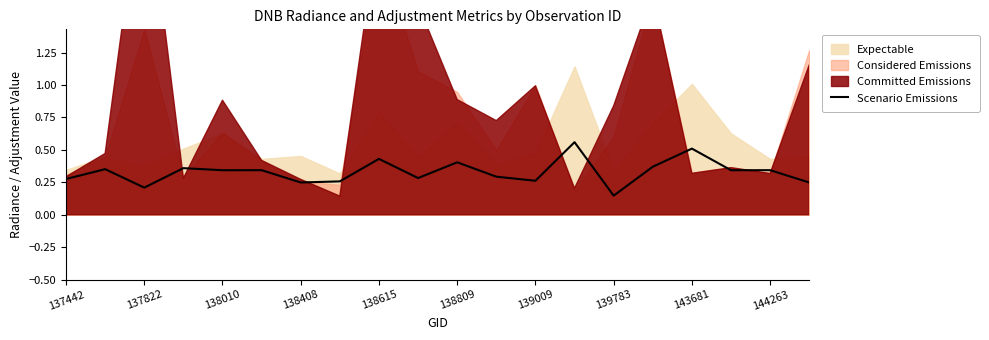

What is the difference between the maximum and minimum values?

0.4